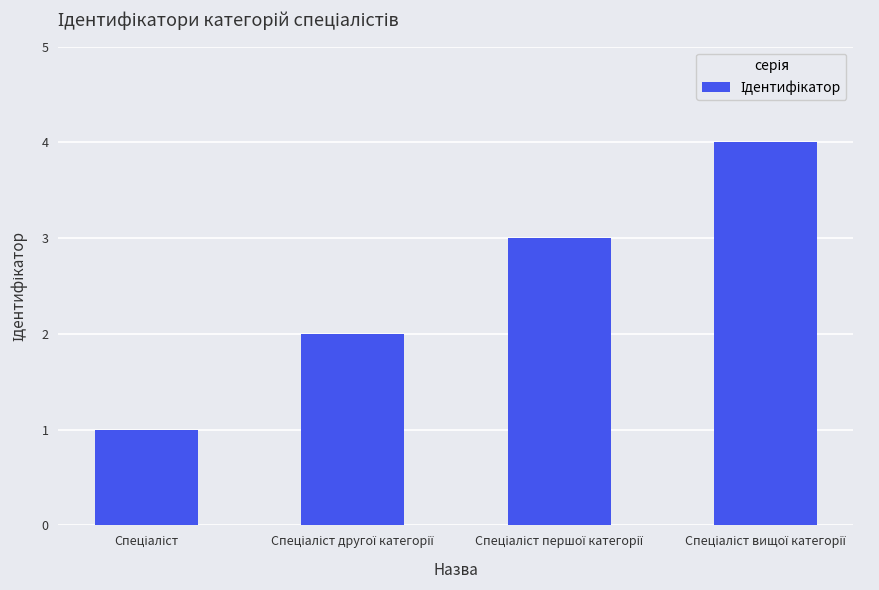

What is the greatest value displayed?

4